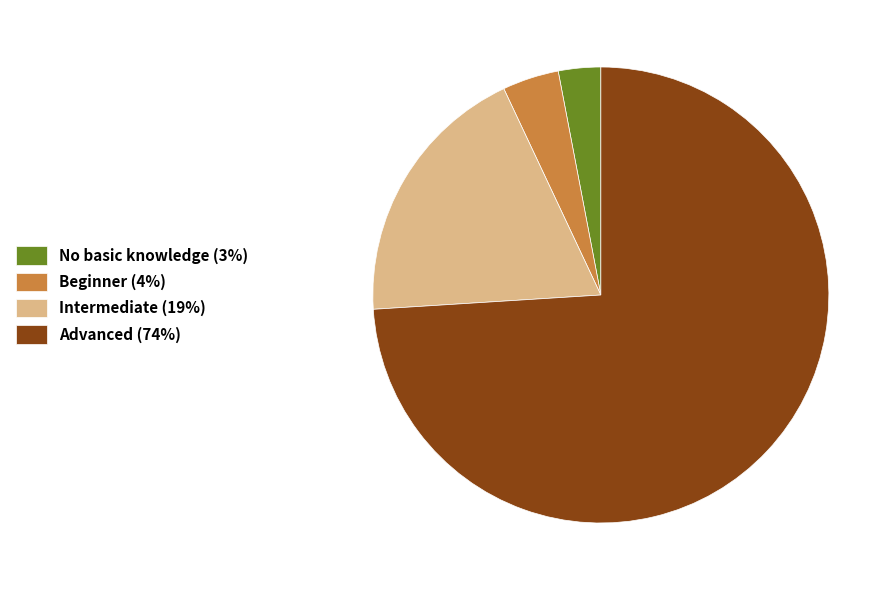

Which slice represents more than half of the pie?

Advanced